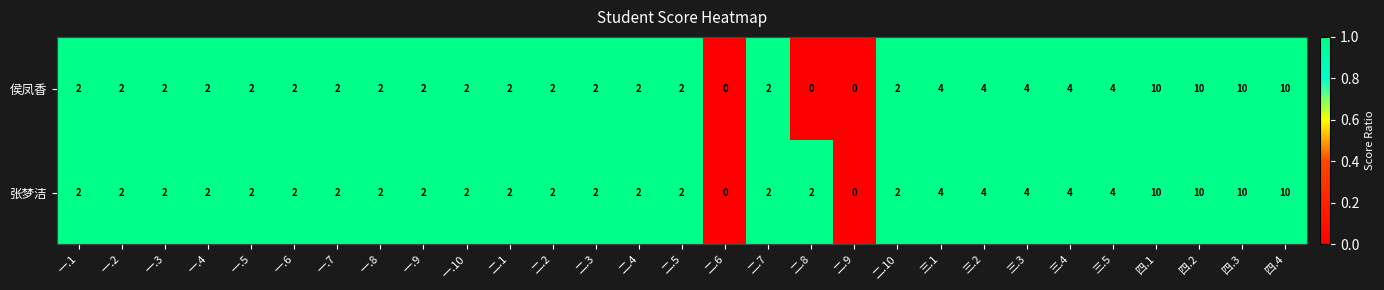

What is the sum of the 张梦洁 values at 四.2 and 一.5?

12